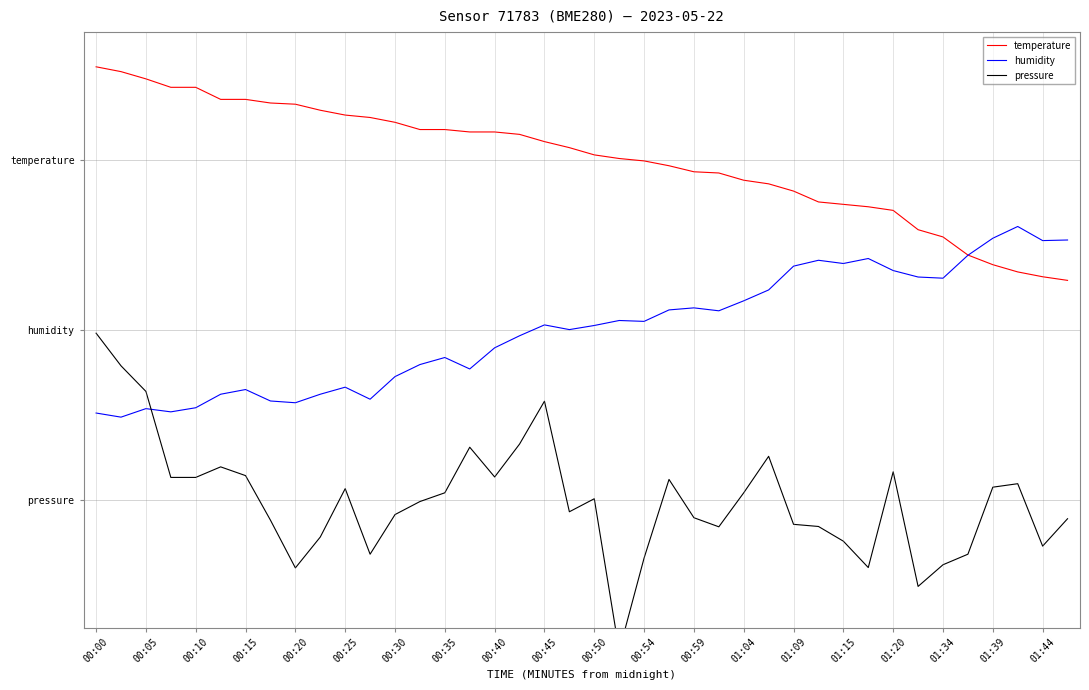

True or false: temperature and pressure intersect in this chart.

False